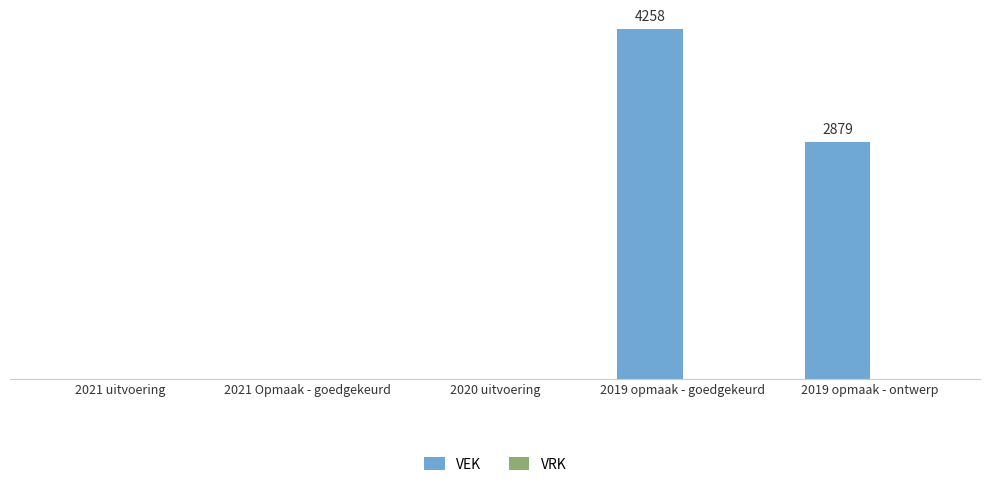

Does the chart contain any negative values?

No